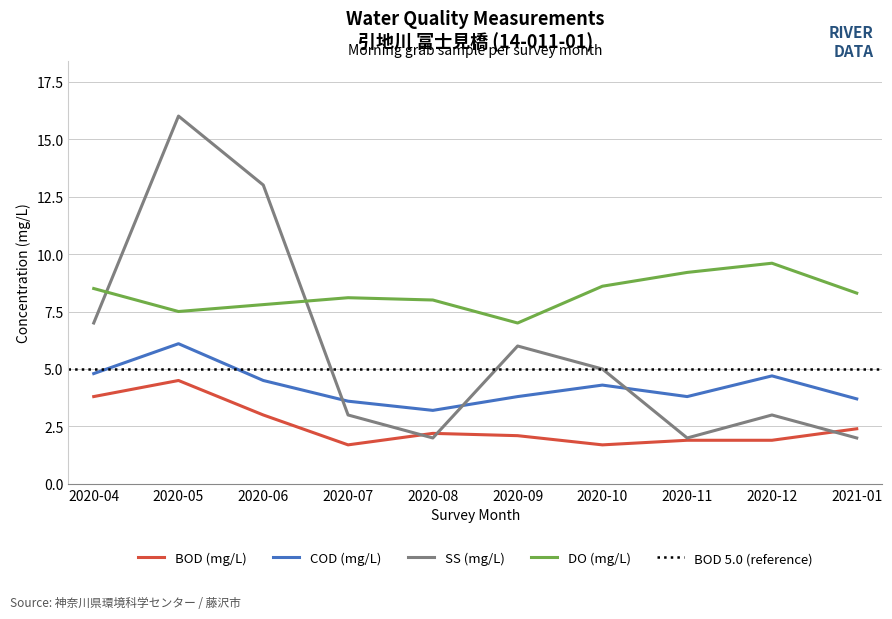

True or false: DO (mg/L) and SS (mg/L) cross at least once.

True